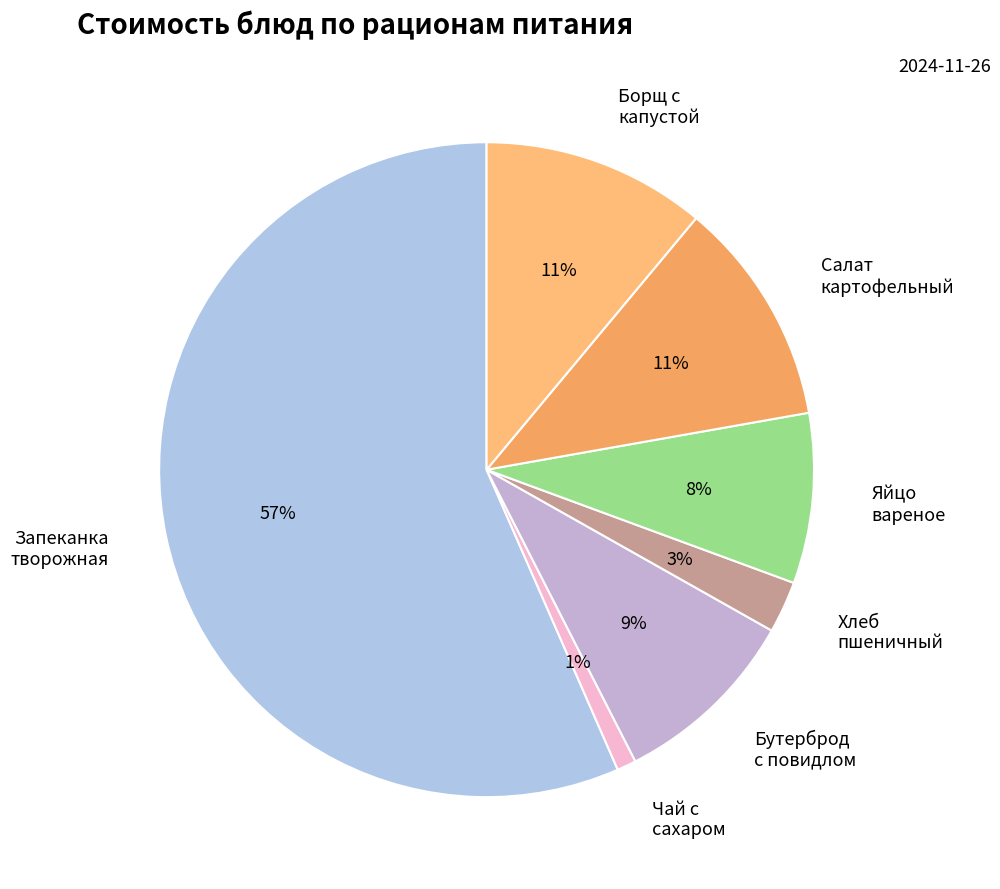

Is it true that Бутерброд с повидлом is 9% of the pie?

True